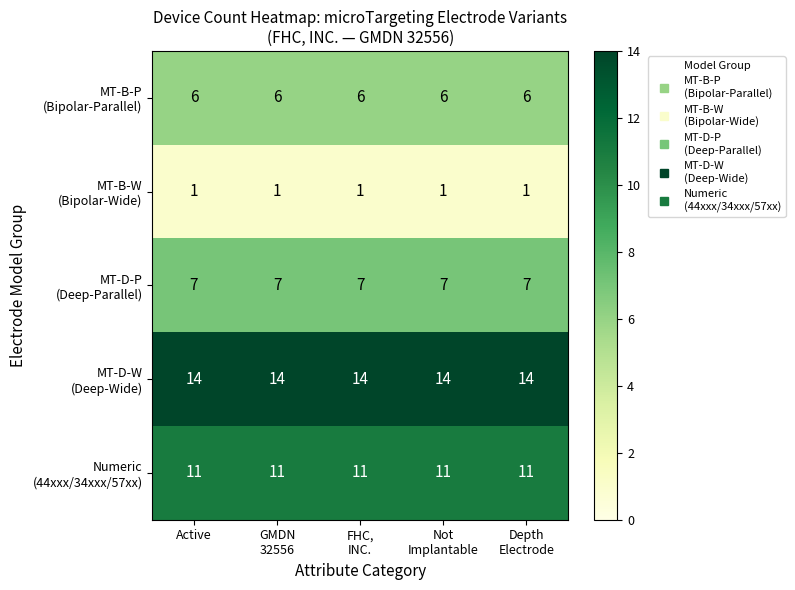

What is the spread (max minus min) of values at Depth
Electrode?

13